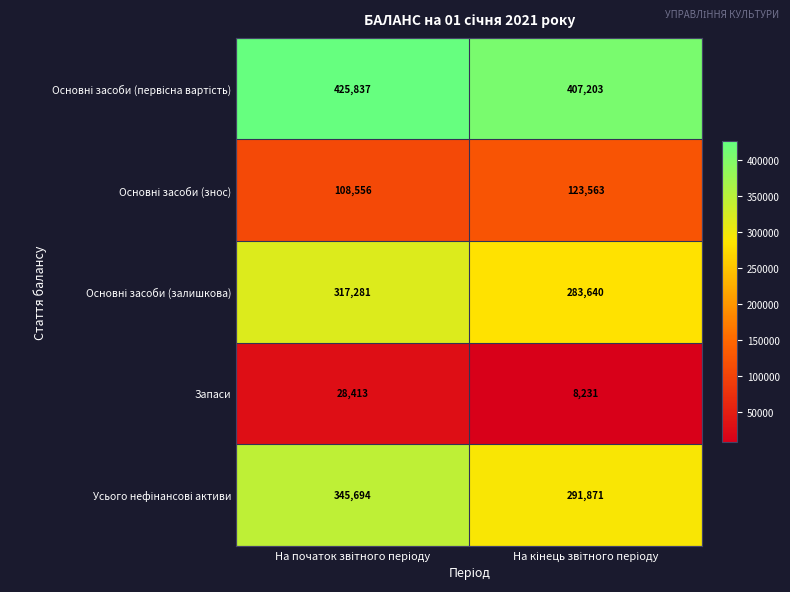

What is the smallest value displayed?

8231